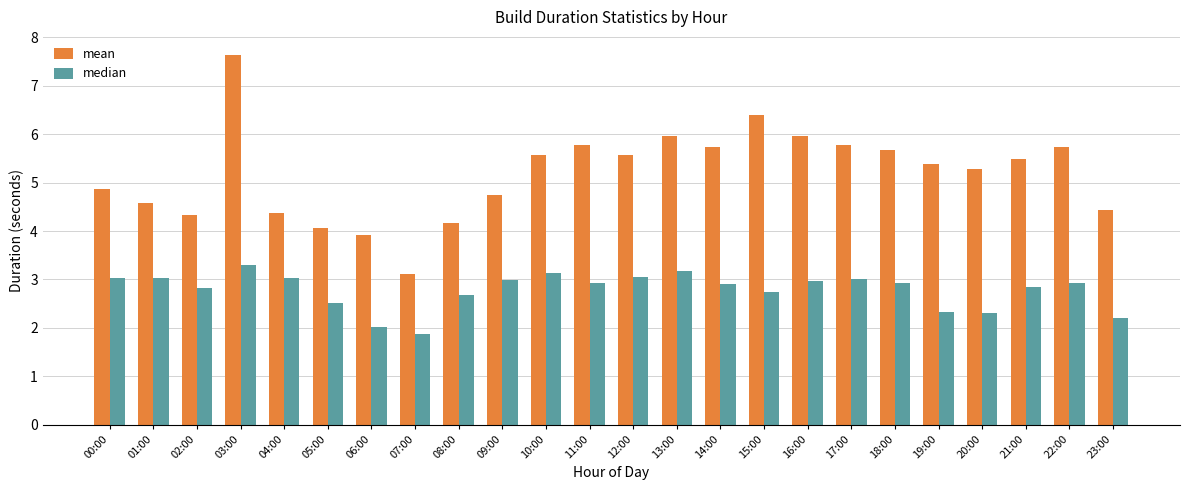

What is the difference between the highest and lowest values at 06:00?

1.9